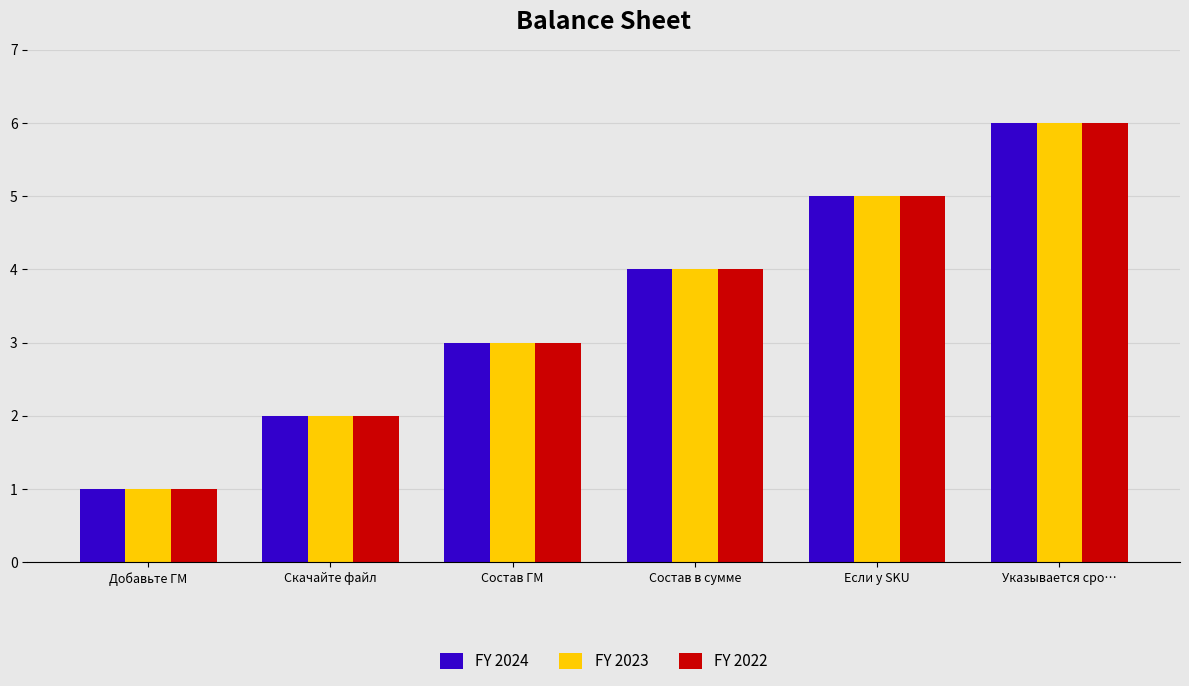

What is the approximate value of FY 2023 at Добавьте ГМ?

1